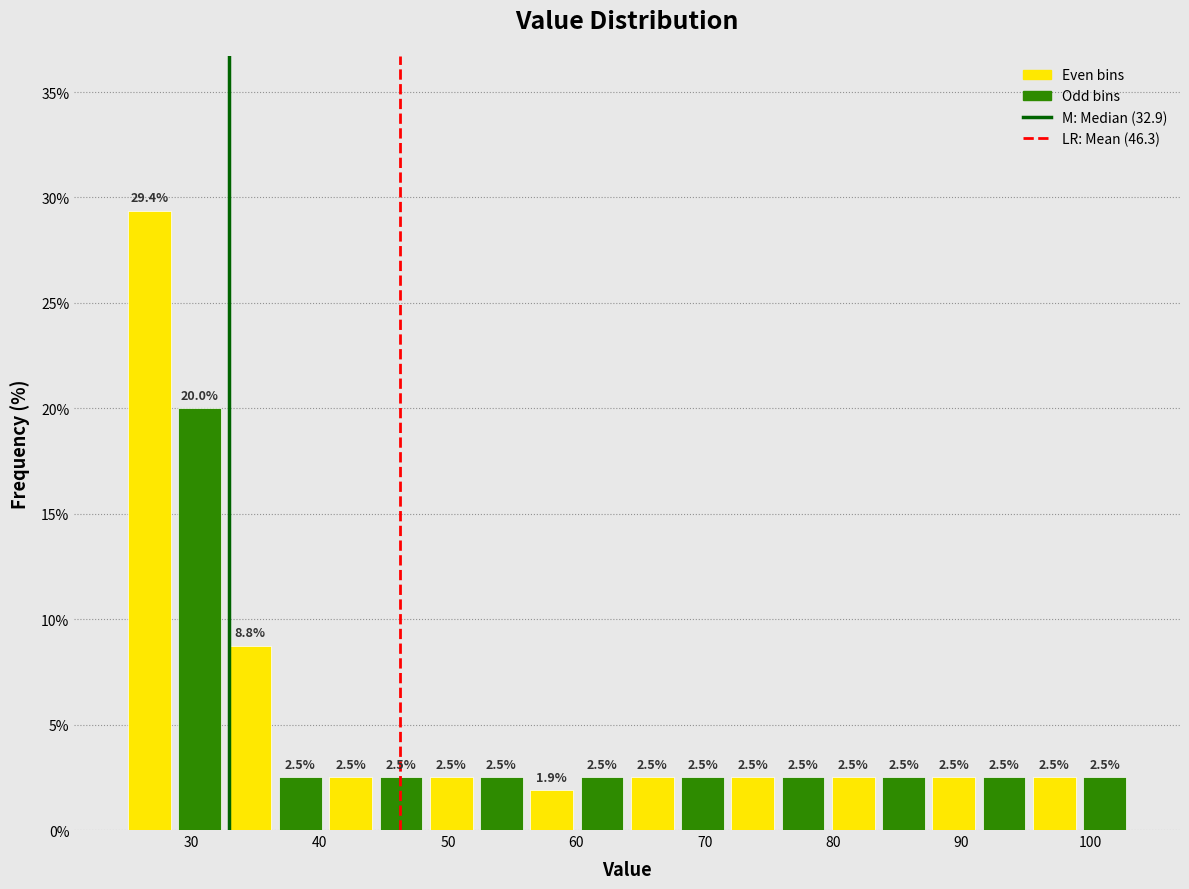

Read against the x-axis, roughly where is the centre of the tallest bar?

27